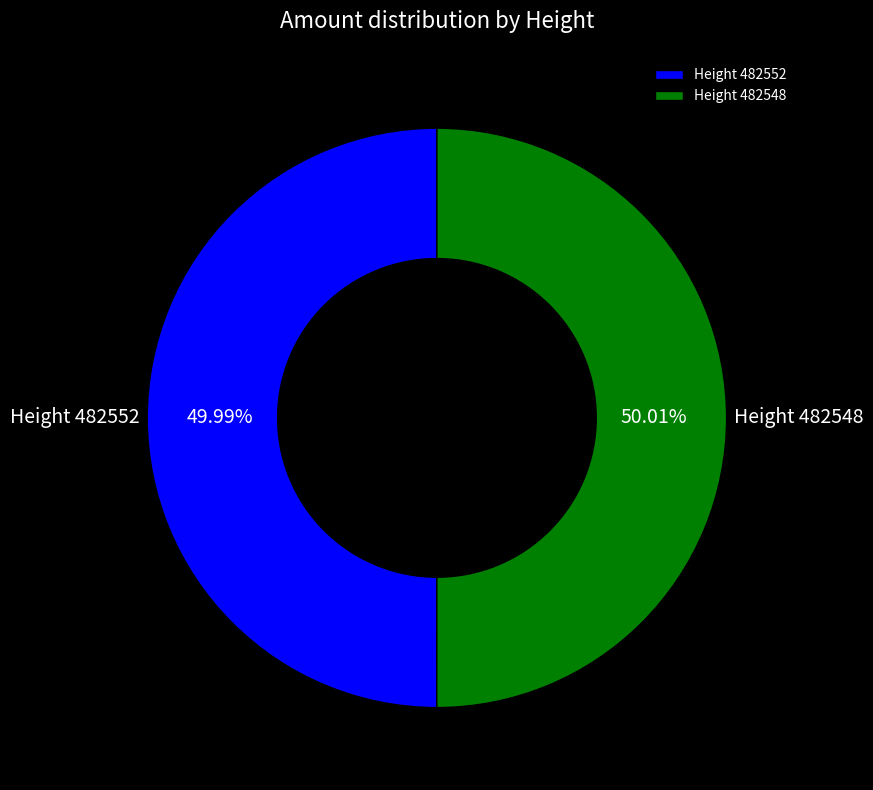

Do Height 482552 and Height 482548 together represent more than half of the pie?

Yes